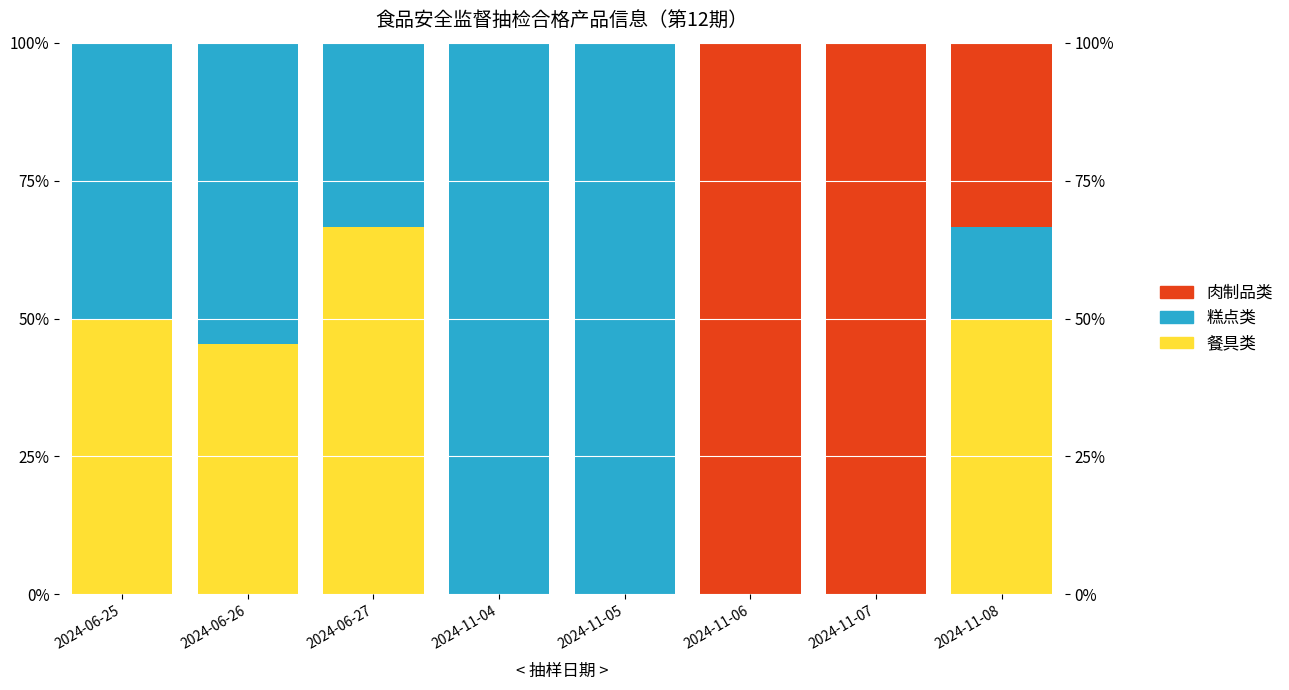

At how many categories does at least one series exceed 63?

5